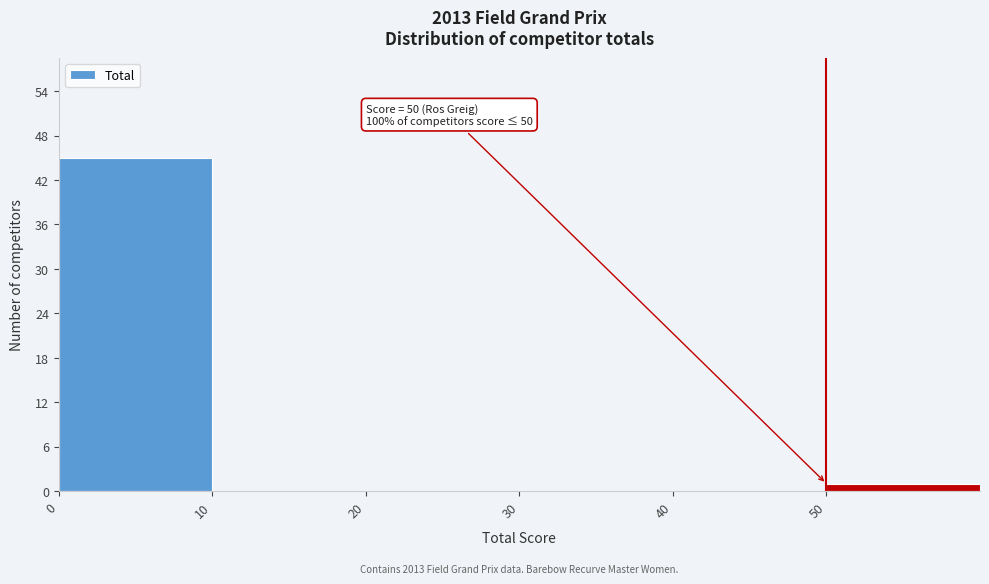

Over which range of the x-axis is the bar tallest?

0 to 10